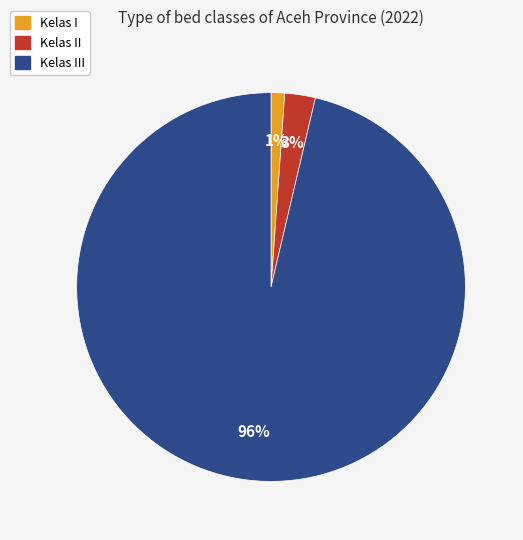

To the nearest percent, what is the difference between the largest and smallest slice percentages?

95%